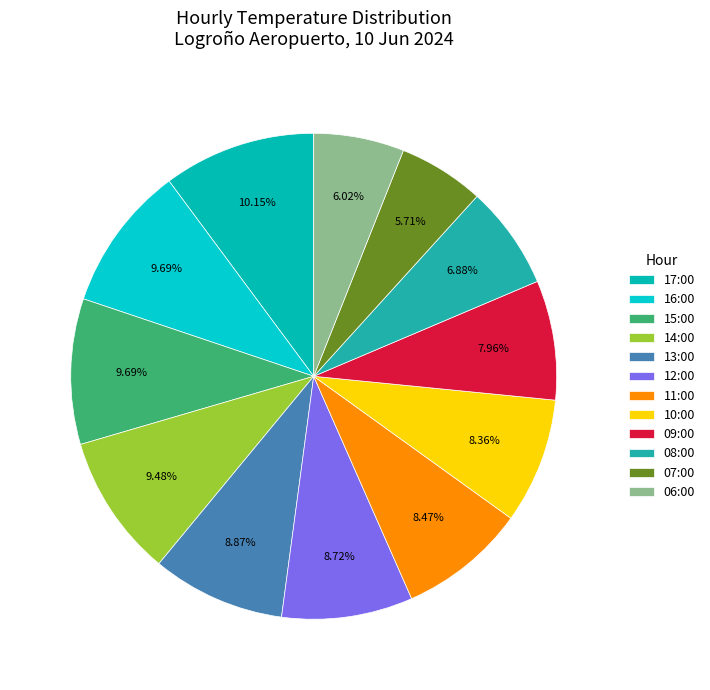

What percentage is the 06:00 slice, to the nearest percent?

6%